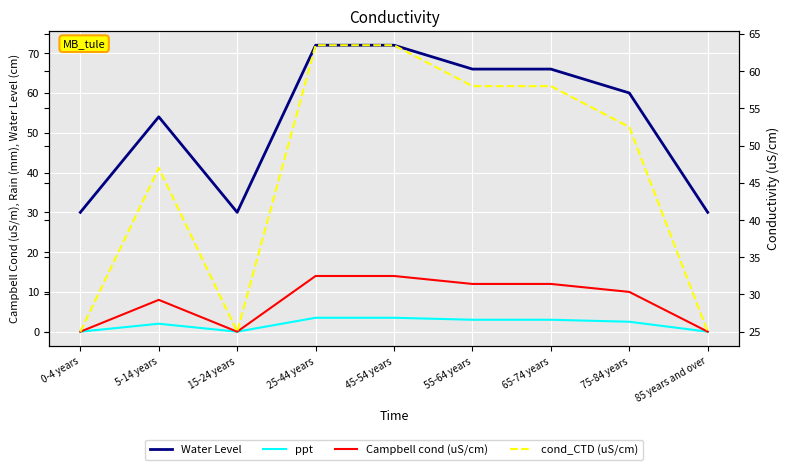

What is the average value of the Water Level series?

53.3